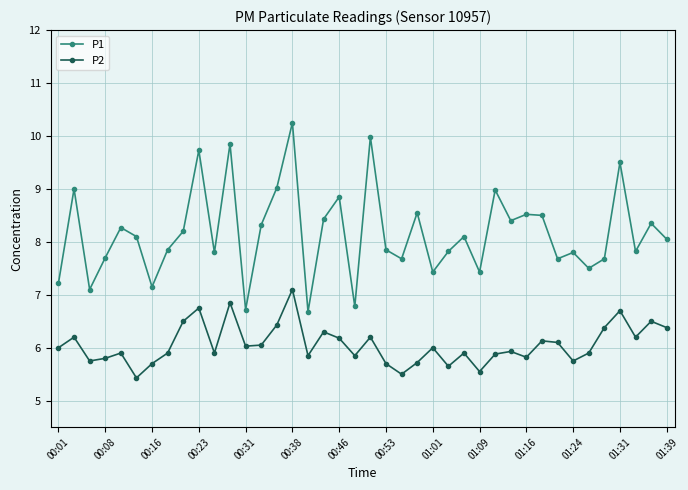

How many interior local peaks does the P2 series have?

13